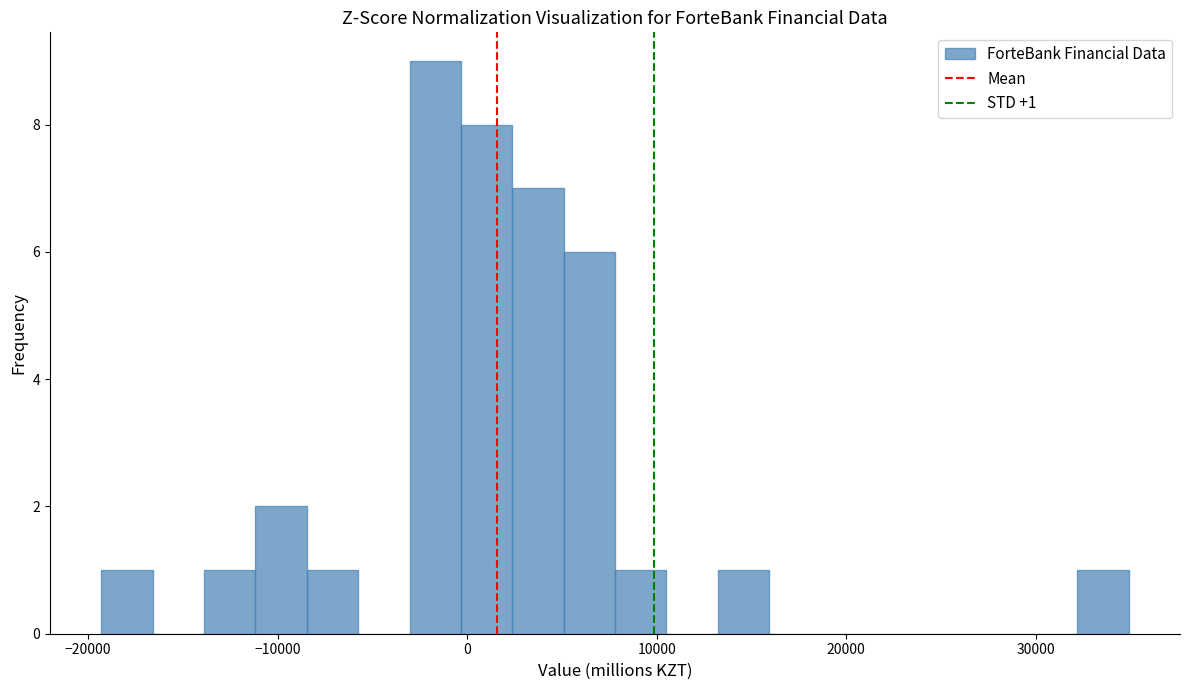

Around what value on the x-axis is the tallest bar? Give the approximate position of its centre, as read against the axis.

-2000